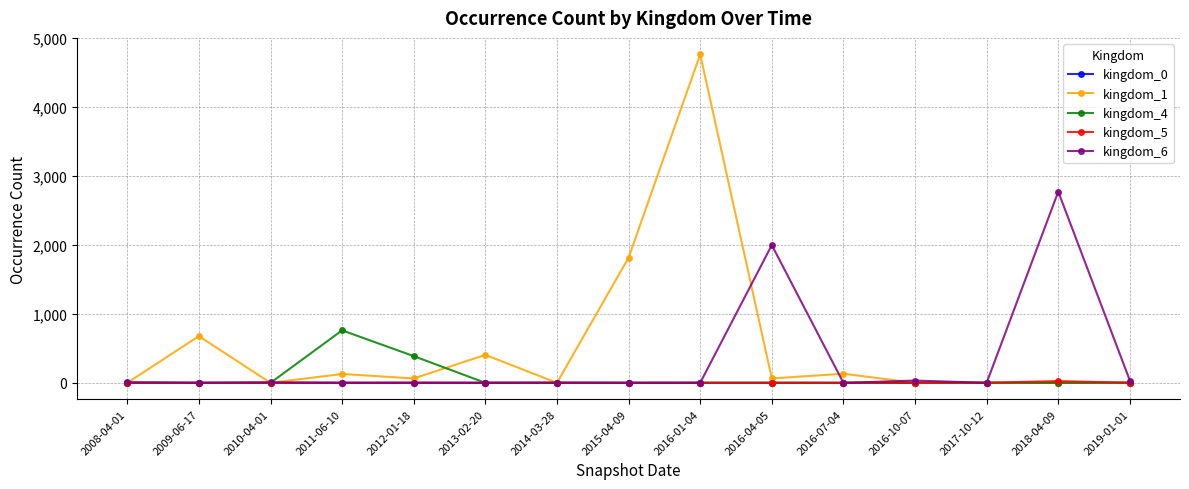

How many series are shown in this chart?

5